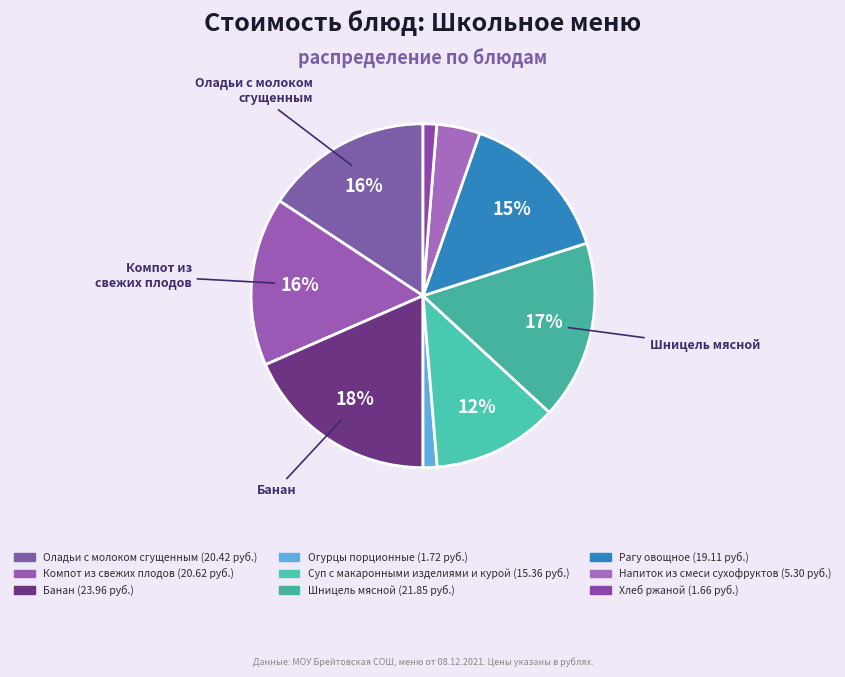

How many slices are in this pie chart?

9